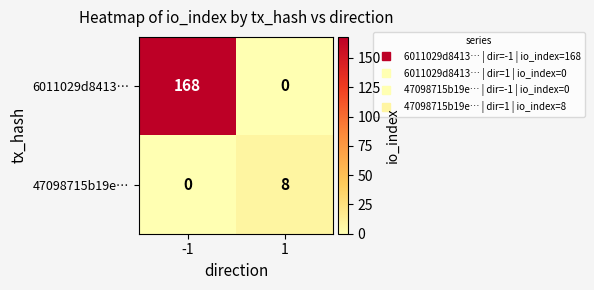

At how many categories does at least one series exceed 110?

1